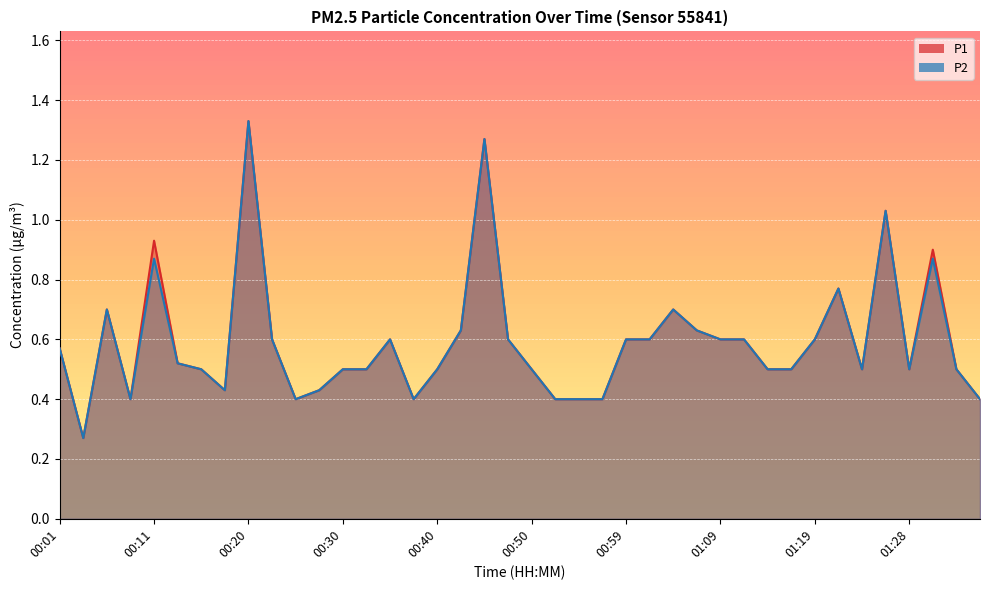

Which category has the lowest value across all series?

00:03